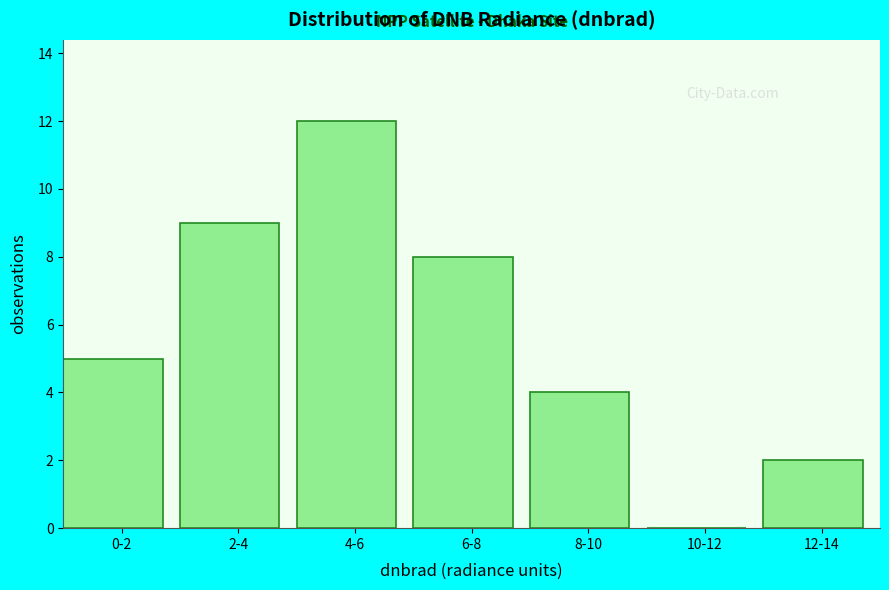

Reading left to right, what are all the values shown in this chart?

0-2=5	2-4=9	4-6=12	6-8=8	8-10=4	10-12=0	12-14=2